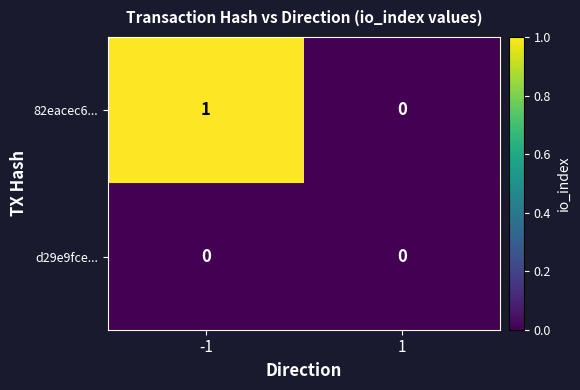

Between -1 and 1, which series saw the biggest shift?

82eacec6...